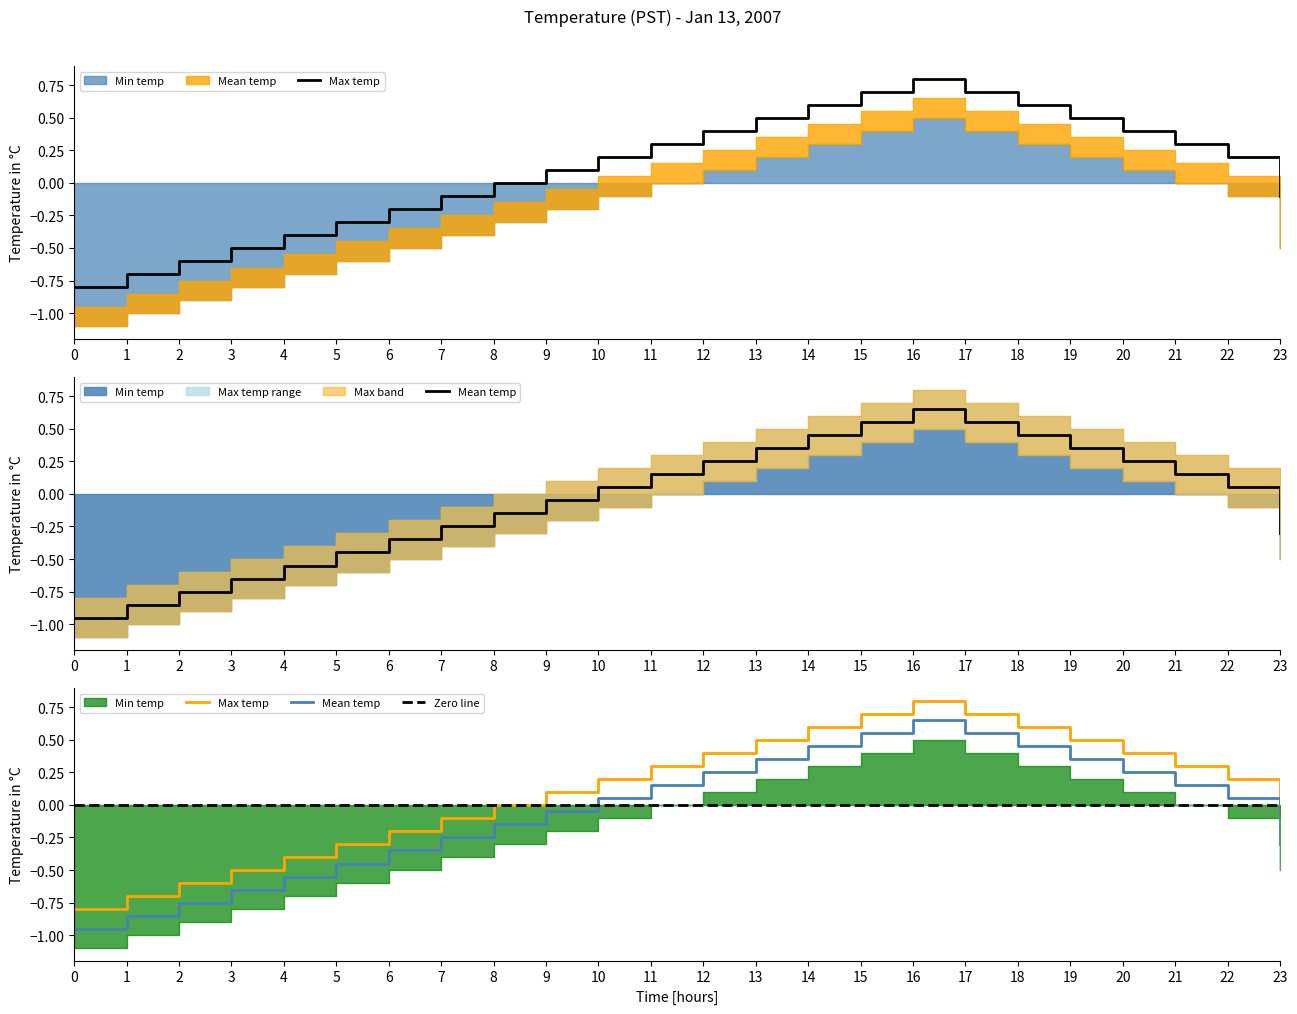

At which category is the sum across all series the highest?

16